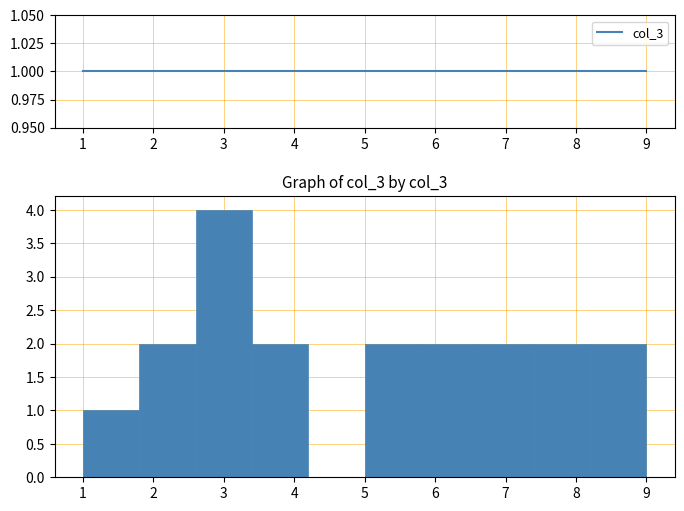

What is the height of the bar covering 2.6 to 3.4 on the x-axis? The values are not printed on the chart, so give them approximately, as read against the axis.

4